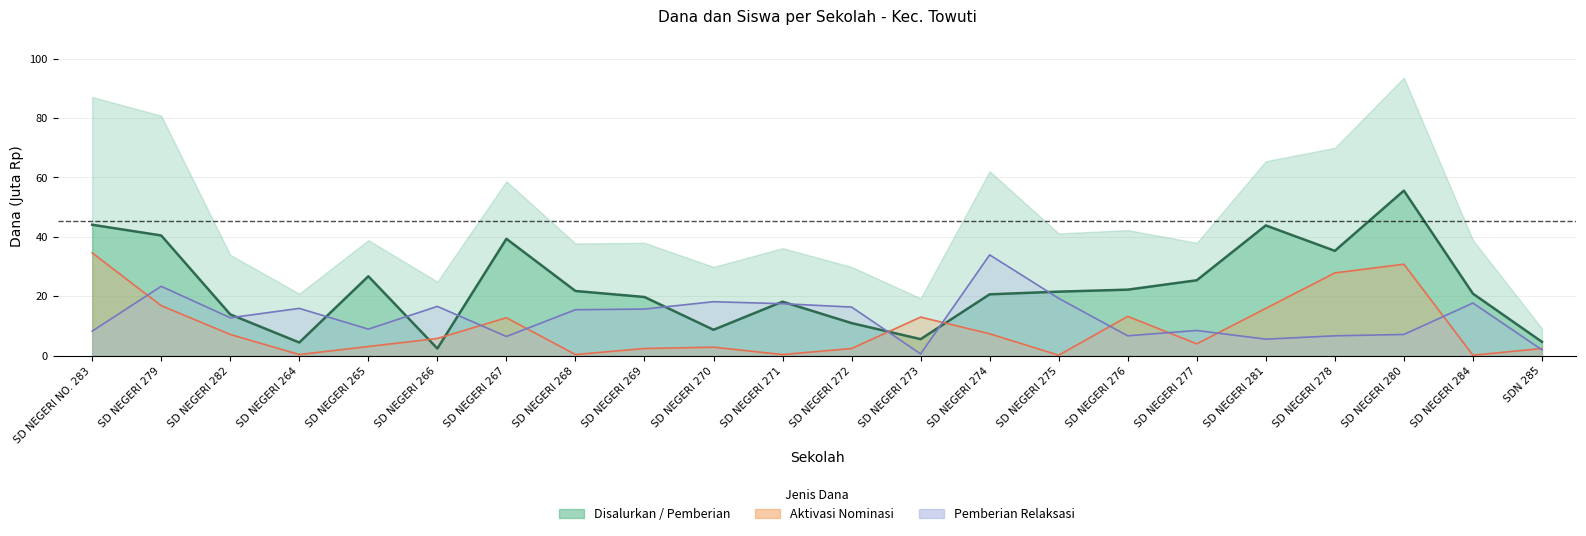

How many values in the Pemberian Dari Aktivasi Nominasi (Dana) series are below 5?

11